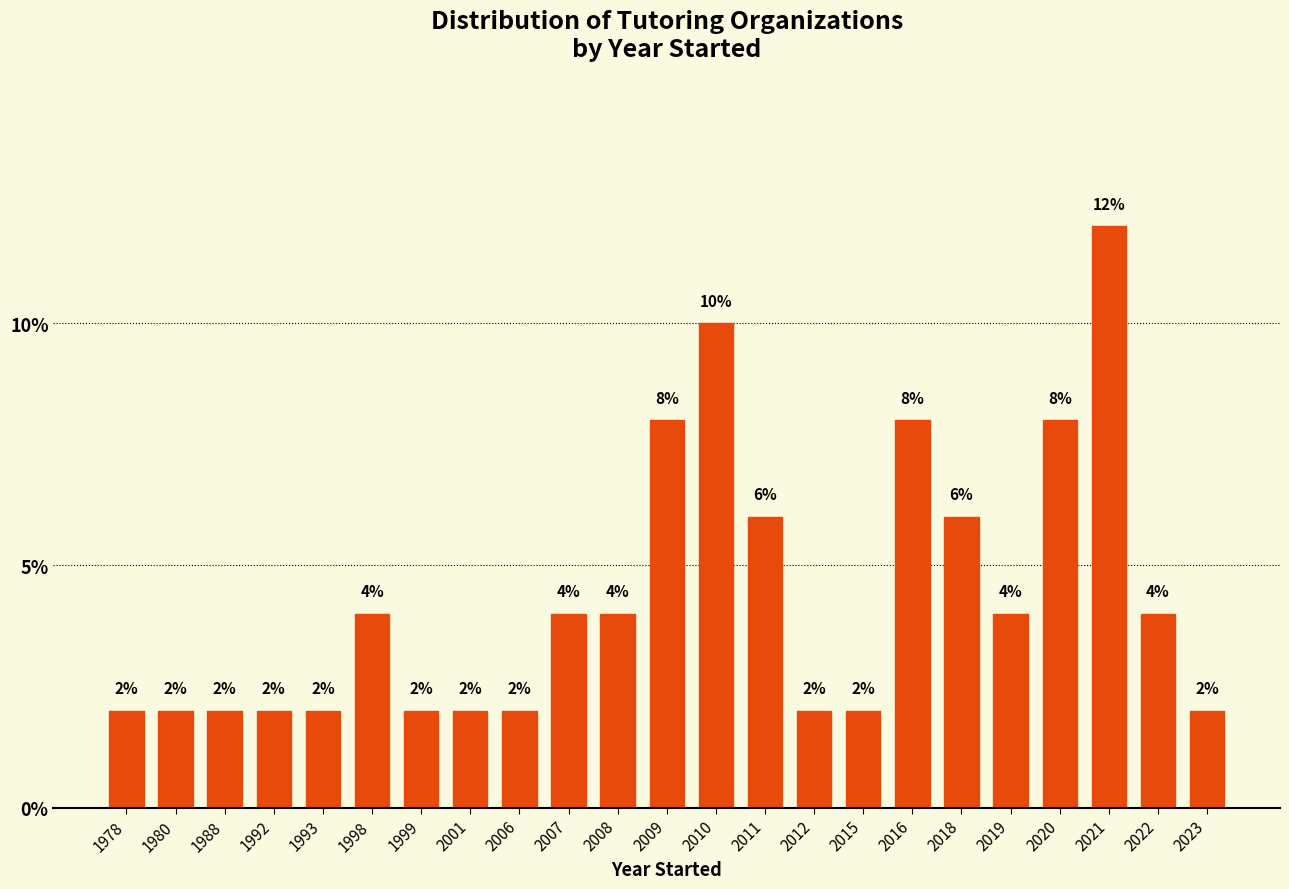

Reading left to right, transcribe all the data shown in this chart.

2	2	2	2	2	4	2	2	2	4	4	8	10	6	2	2	8	6	4	8	12	4	2